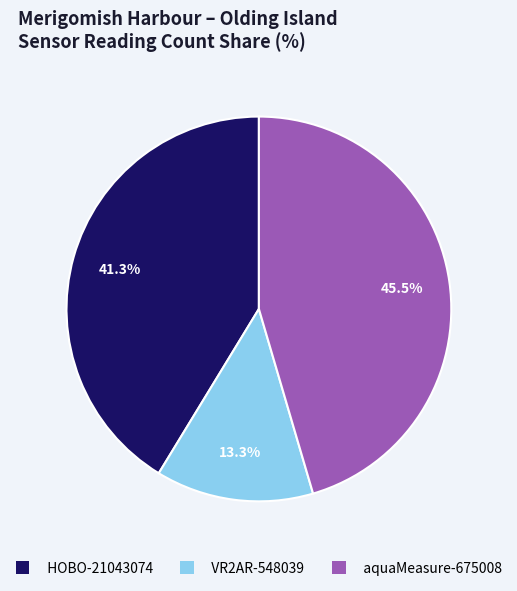

Approximately how many times larger is the value at HOBO-21043074 compared to aquaMeasure-675008?

0.9